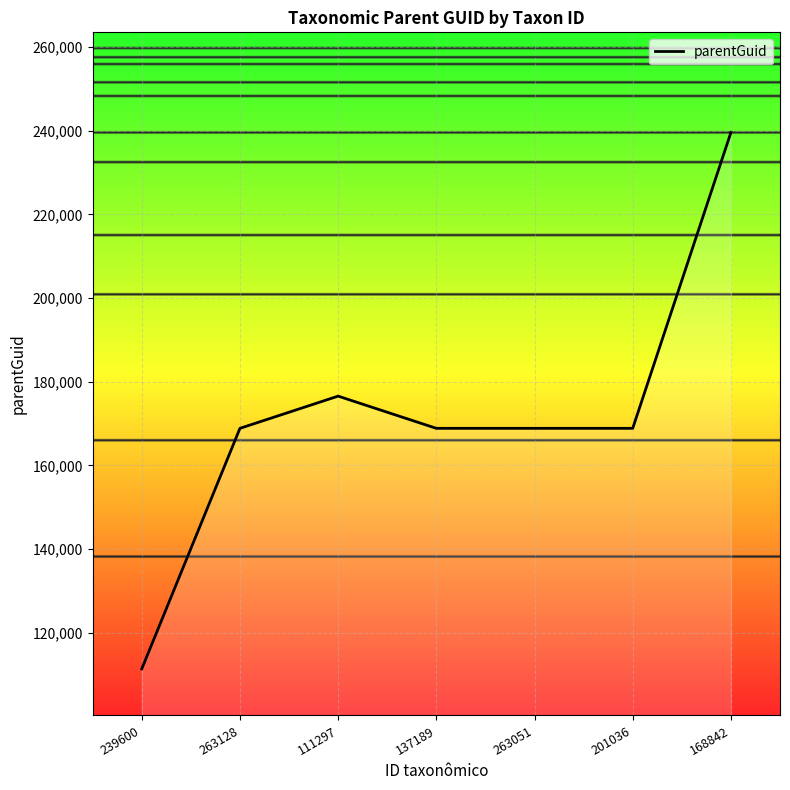

Which category has the lowest value across all series?

239600